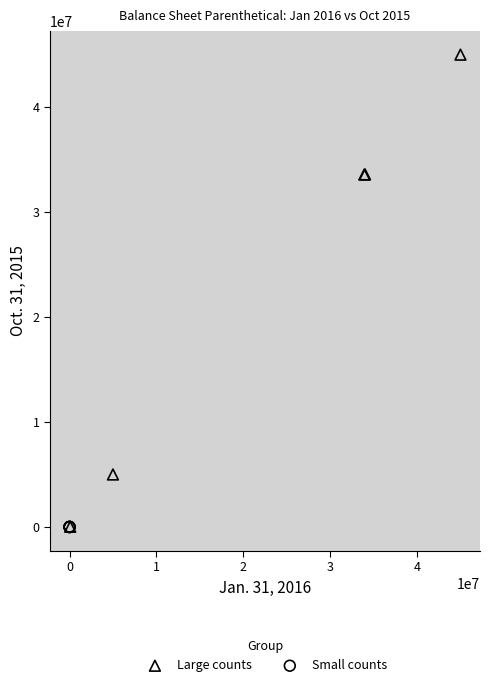

Which series has the largest Y range (max minus min)?

Large counts